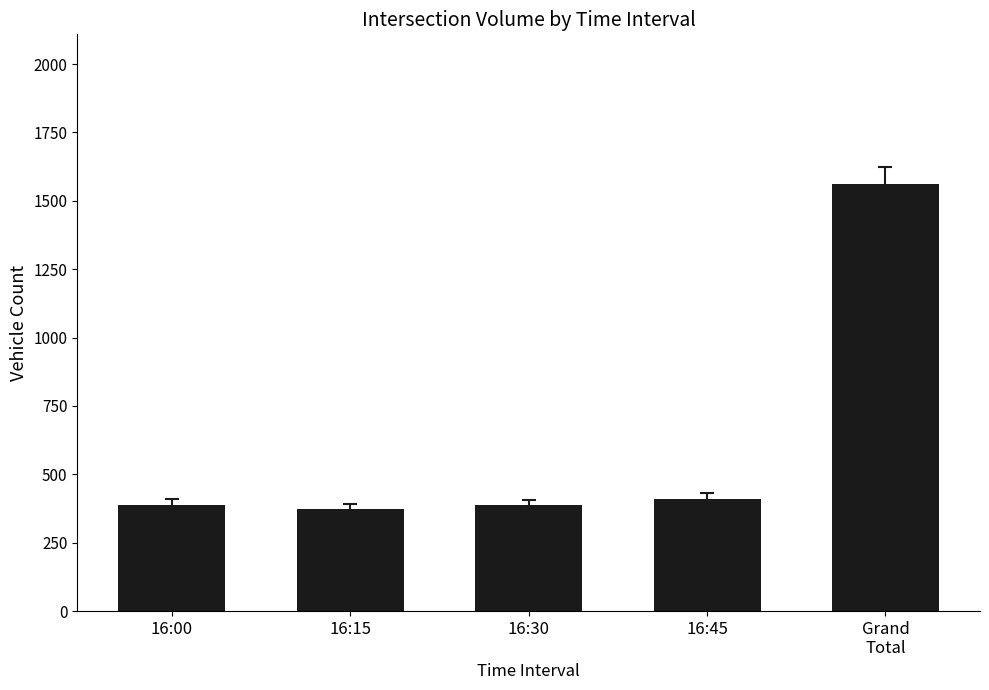

What is the approximate value at 16:00?

389